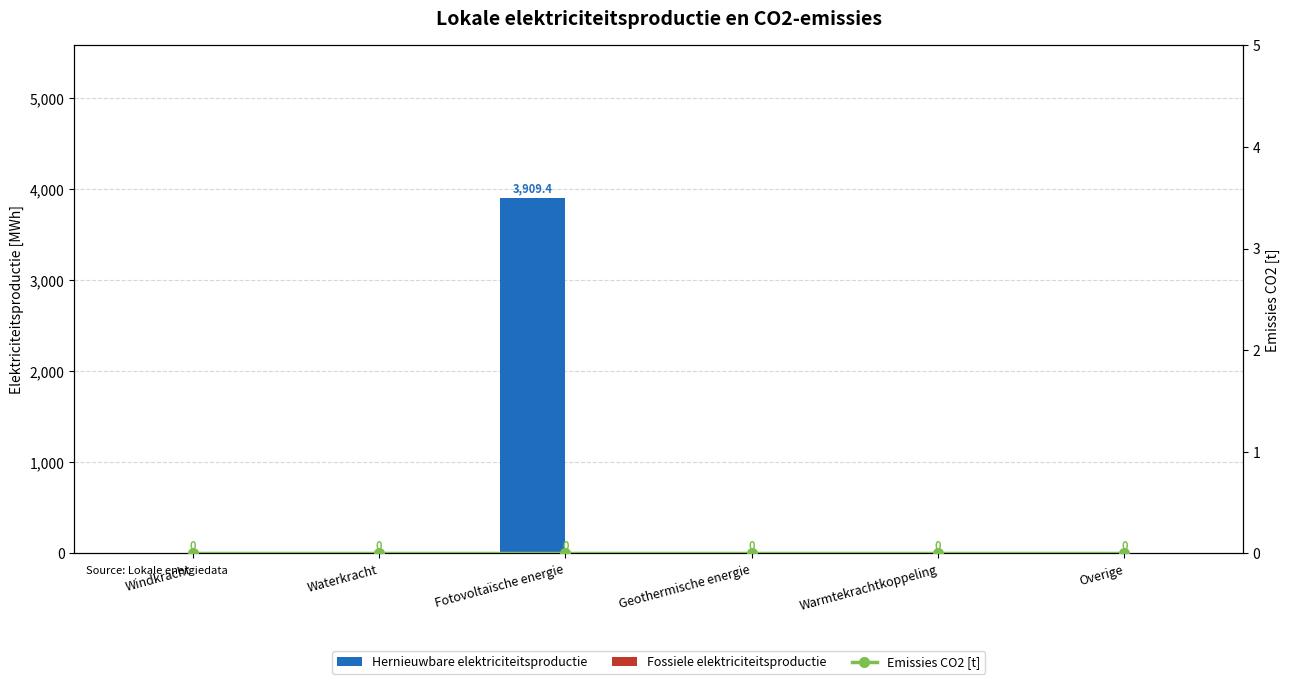

Reading left to right, transcribe all the data shown in this chart.

Hernieuwbare elektriciteitsproductie: 0.0	0.0	3909.4	0.0	0.0	0.0
Fossiele elektriciteitsproductie: 0.0	0.0	0.0	0.0	0.0	0.0
Emissies CO2 [t]: 0.0	0.0	0.0	0.0	0.0	0.0